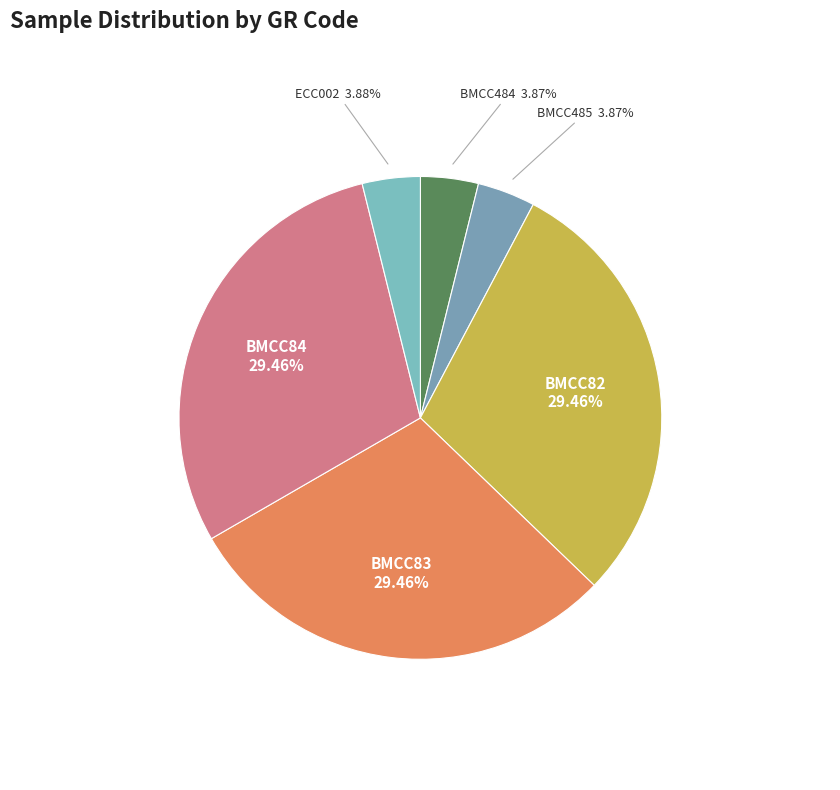

Combined, do BMCC83 and ECC002 account for over 50%?

No